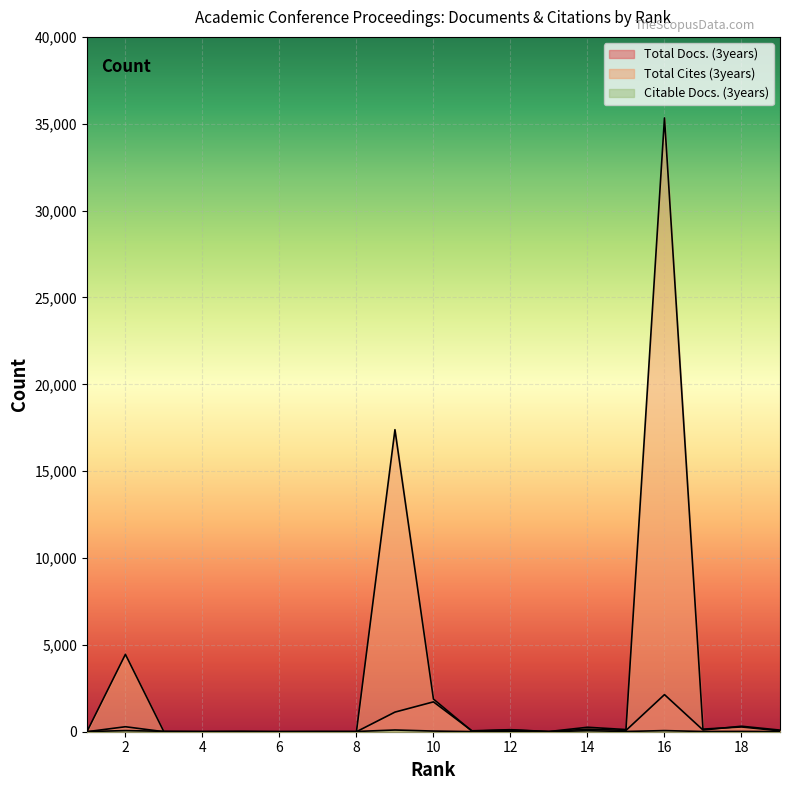

At 5, list the series in order from largest to smallest.

Citable Docs. (3years), Total Docs. (3years), Total Cites (3years)